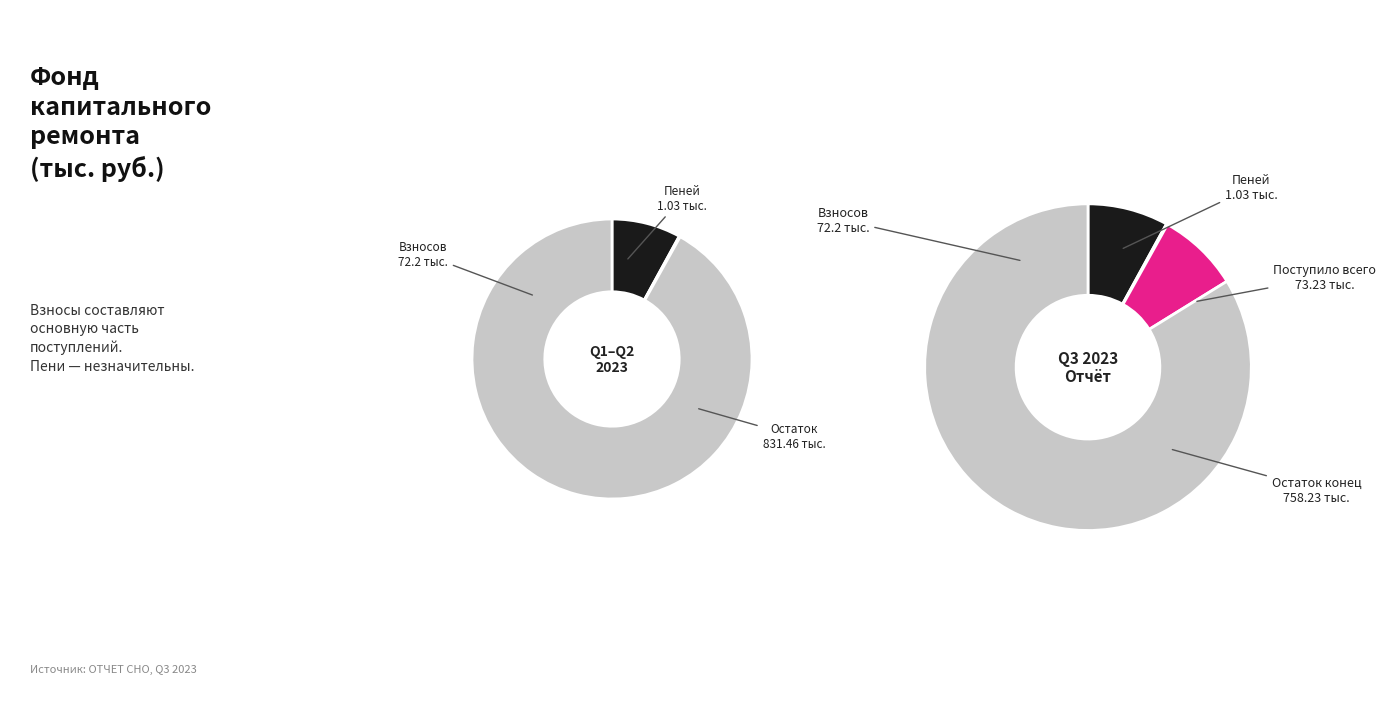

Is it true that иных средств is 1% of the pie?

False